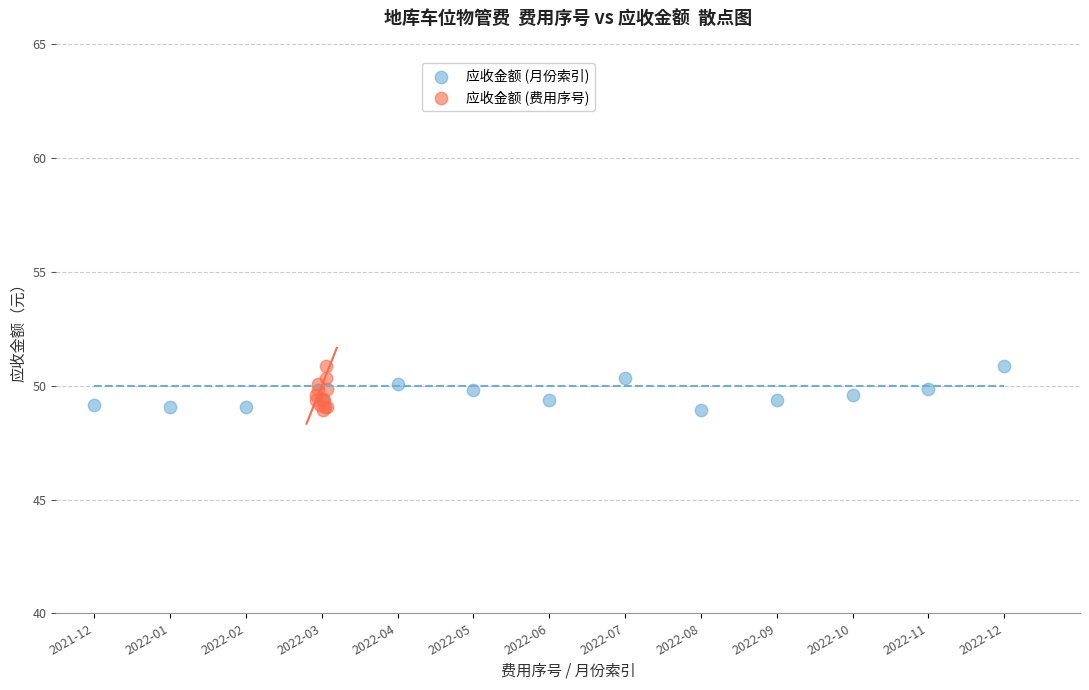

What are all the series names shown in the legend?

应收金额 (月份索引), 应收金额 (费用序号)